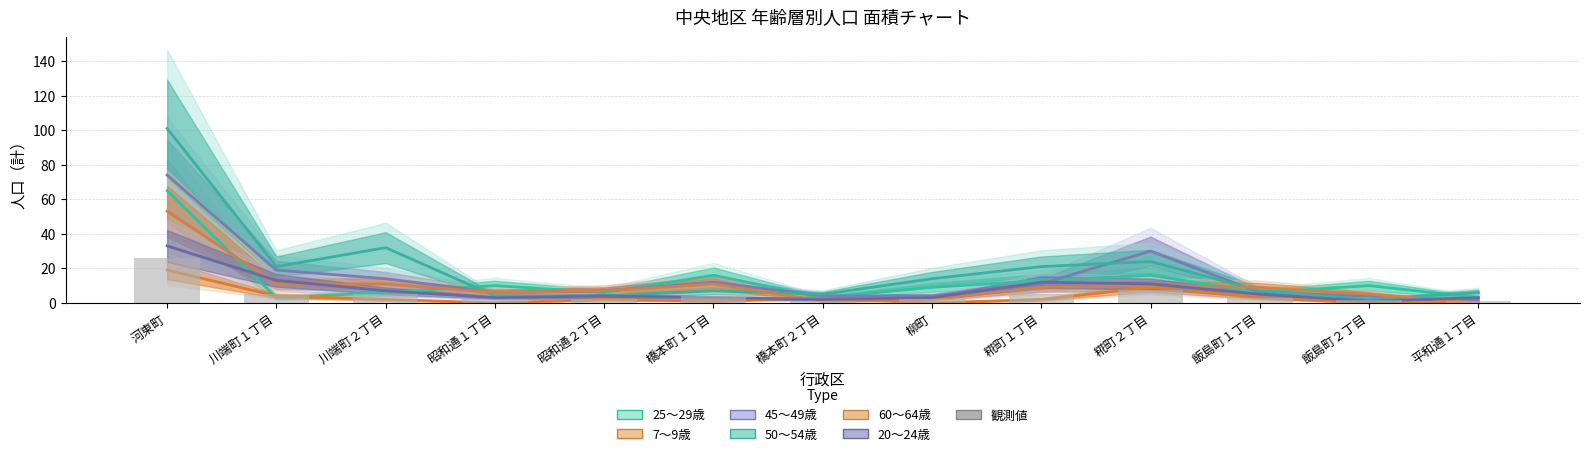

Which series has the largest total across all categories?

50～54歳